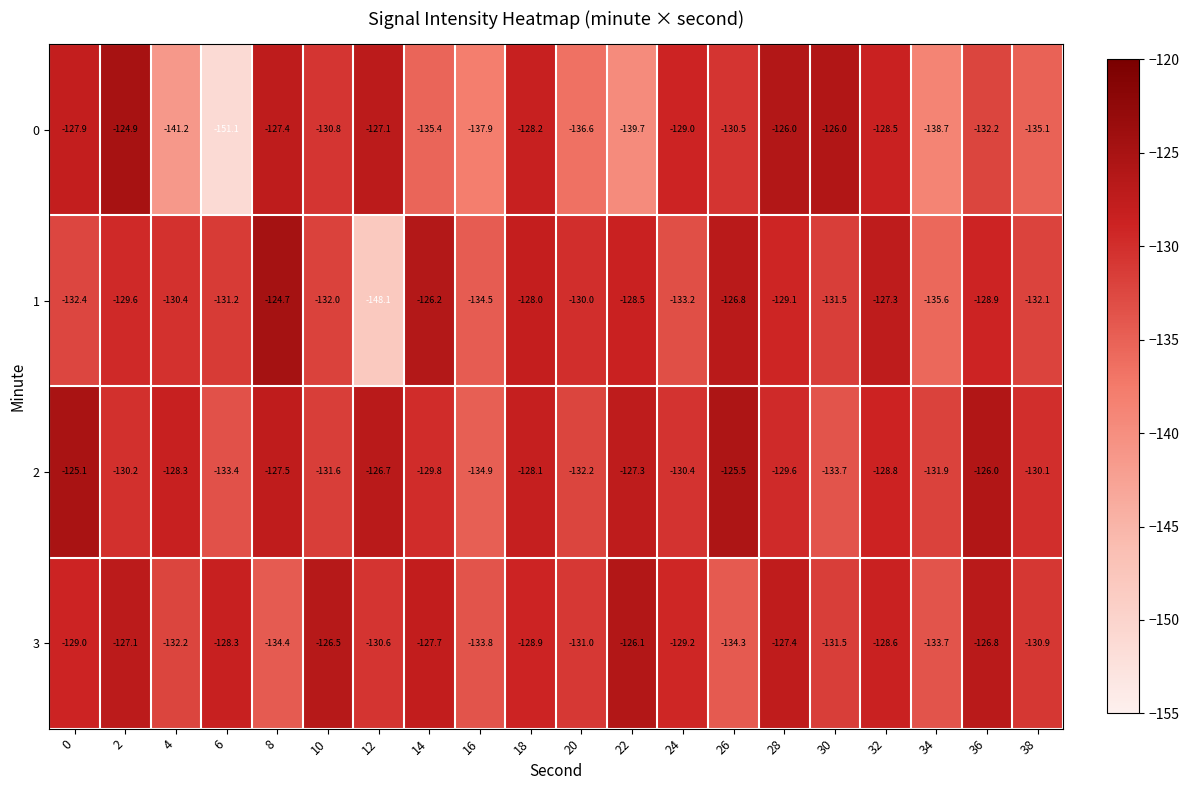

Between 26 and 32, which series saw the biggest shift?

3